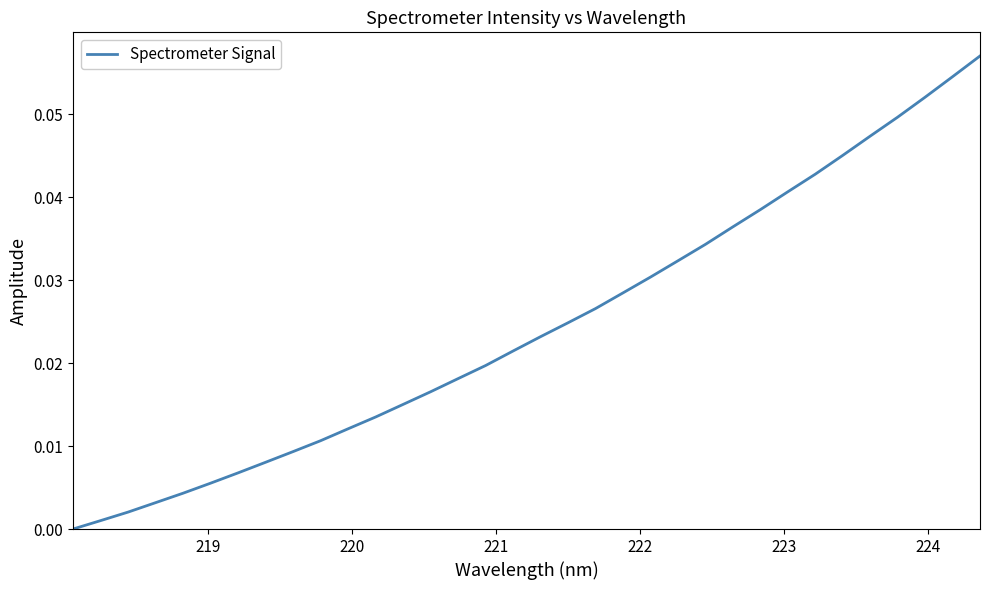

How many values are above zero?

33